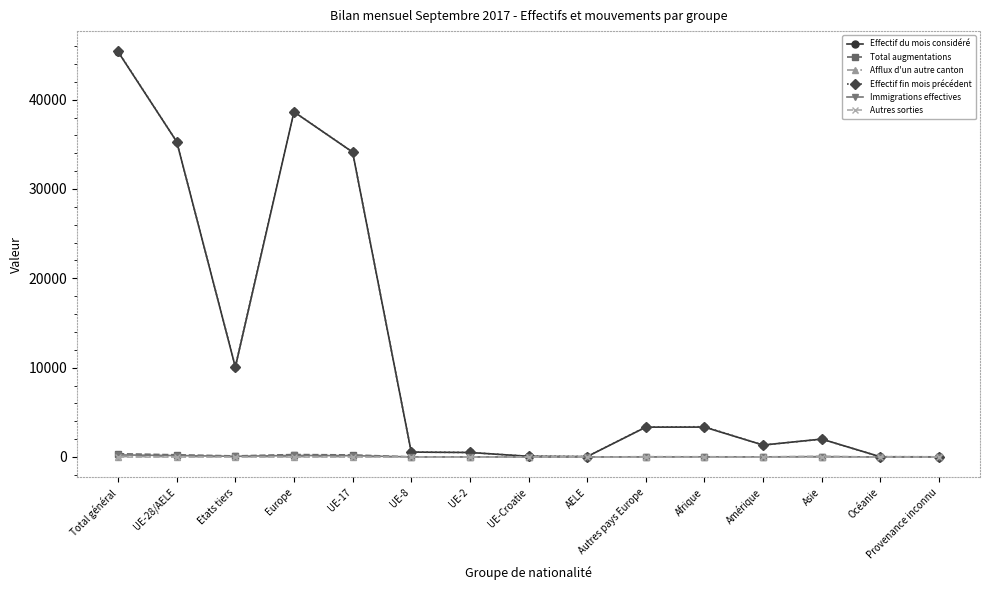

How many values in the Effectif fin mois précédent series are below 1989?

7